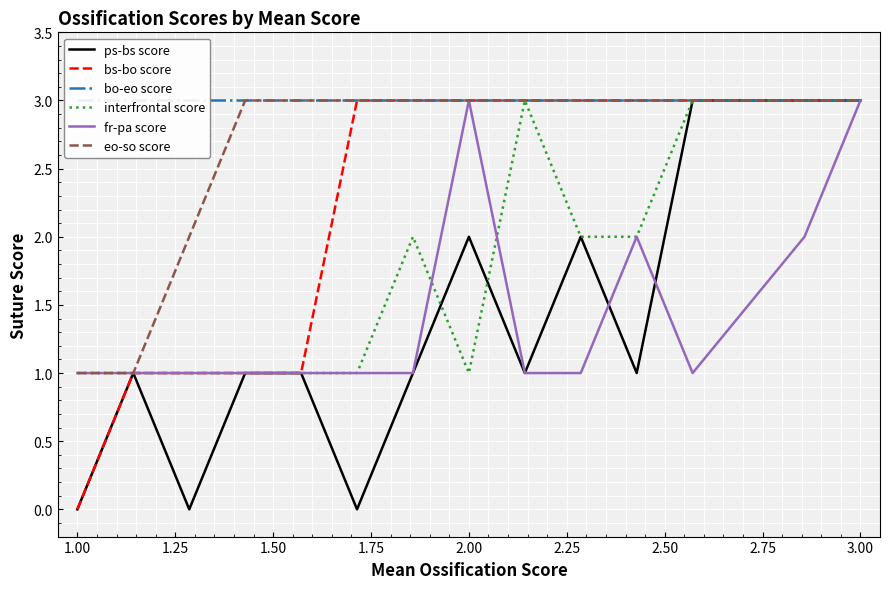

The value of bs-bo score at 1.00 is 0. True or false?

True